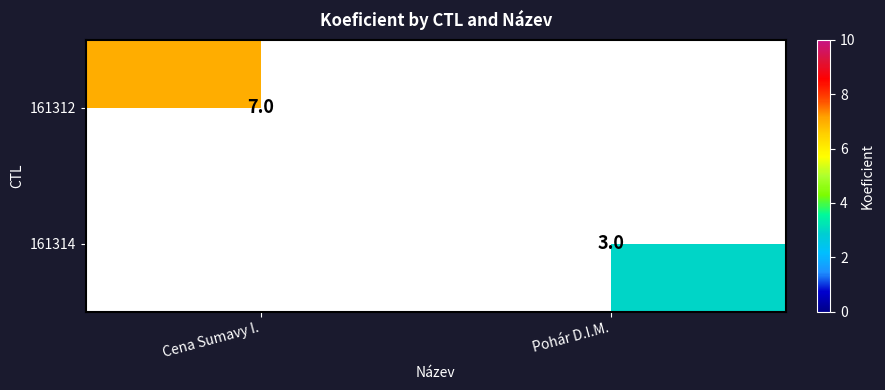

The 161312 series shows 2 at Cena Sumavy I.. True or false?

False